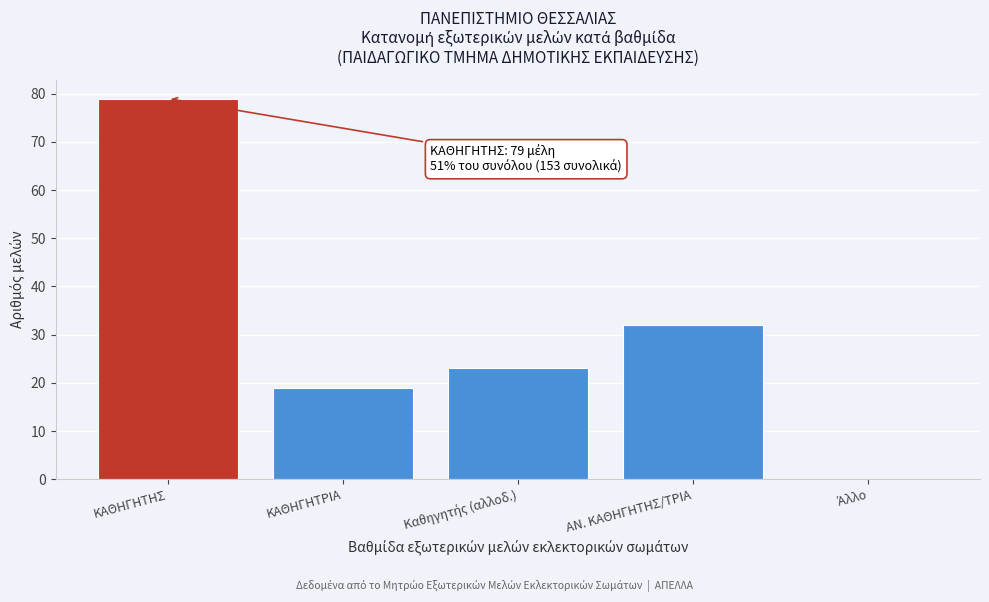

What is the sum of all values?

153